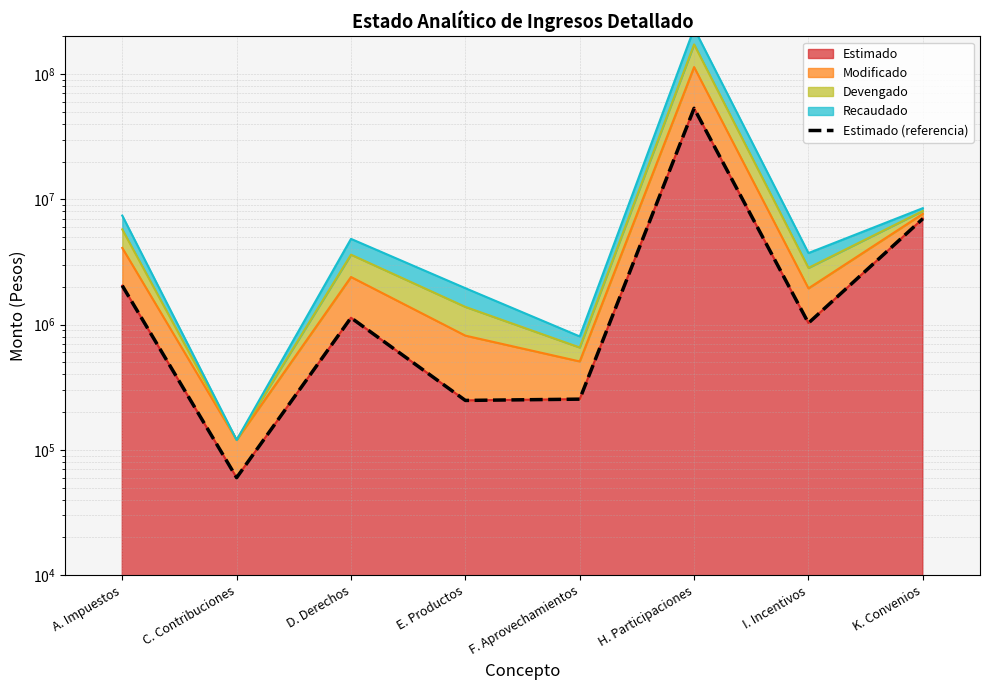

List the labels in order of value, smallest first.

C. Contribuciones, E. Productos, F. Aprovechamientos, I. Incentivos, D. Derechos, A. Impuestos, K. Convenios, H. Participaciones